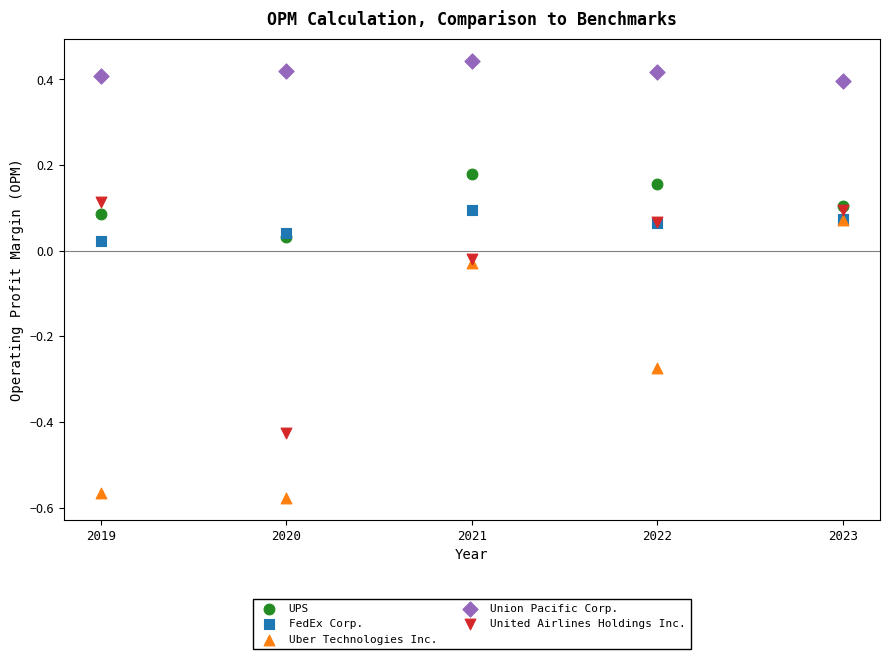

What are all the series names shown in the legend?

UPS, FedEx Corp., Uber Technologies Inc., Union Pacific Corp., United Airlines Holdings Inc.